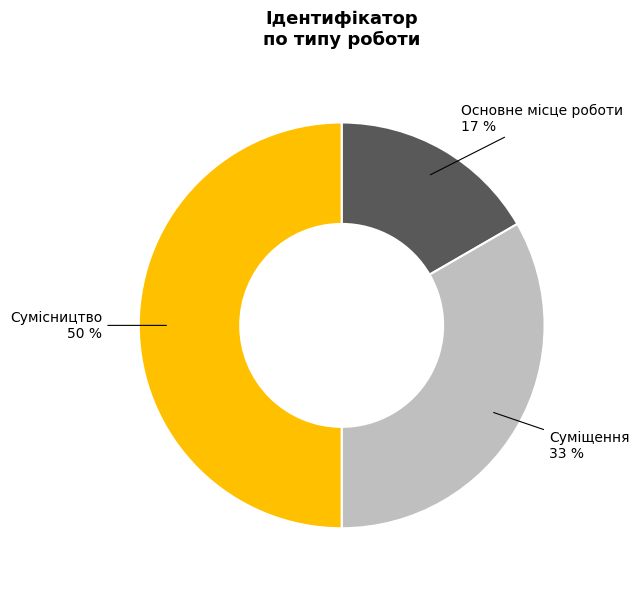

To the nearest percent, what is the difference between the largest and smallest slice percentages?

33%